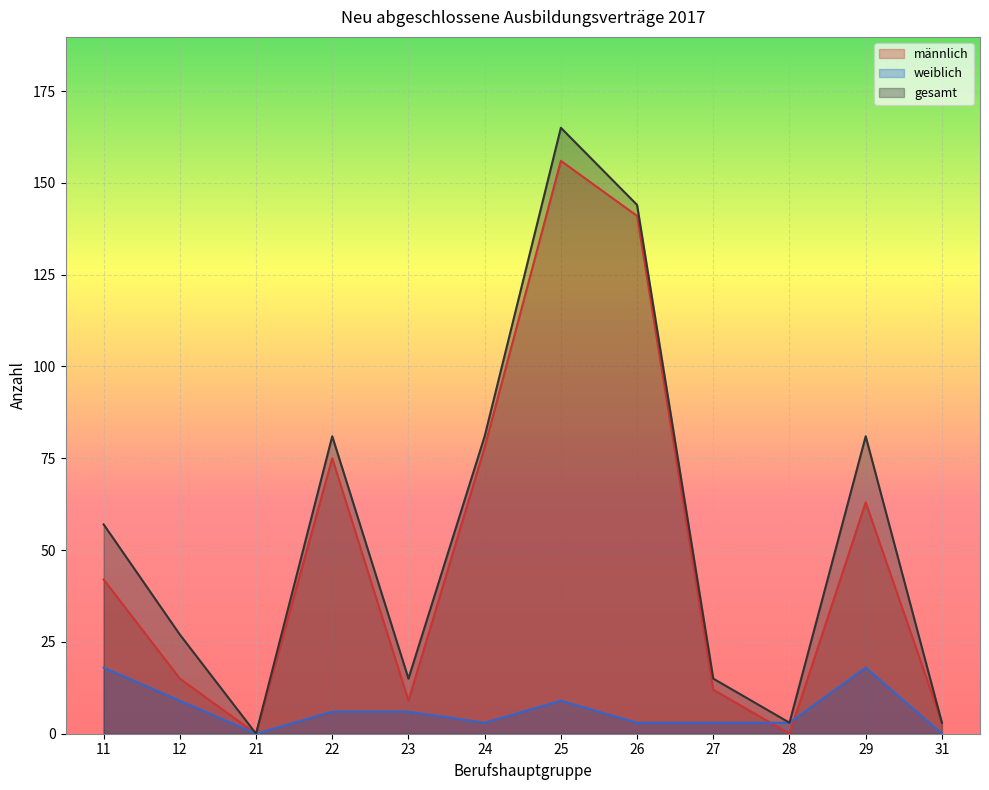

What is the sum of the weiblich values at 12 and 31?

9